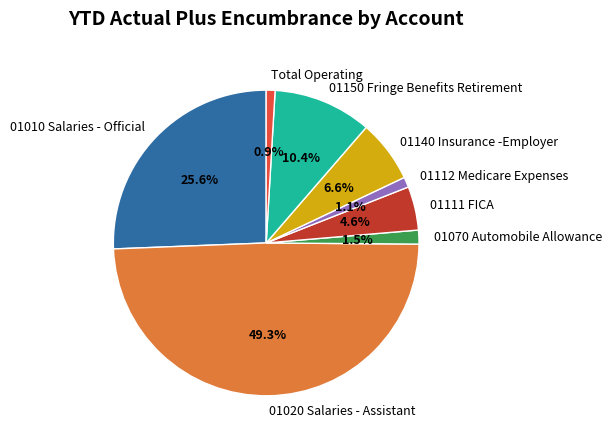

To the nearest percent, what percentage of the pie is 01111 FICA?

5%